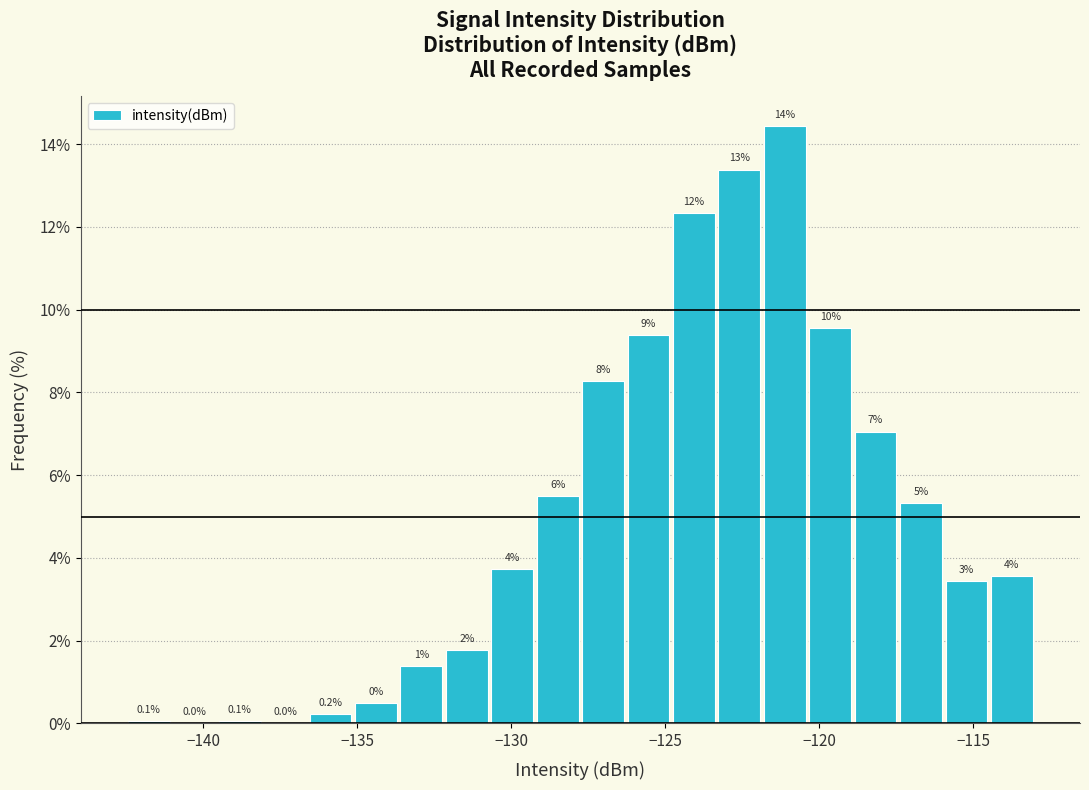

Read against the x-axis, roughly where is the centre of the tallest bar?

-121.0